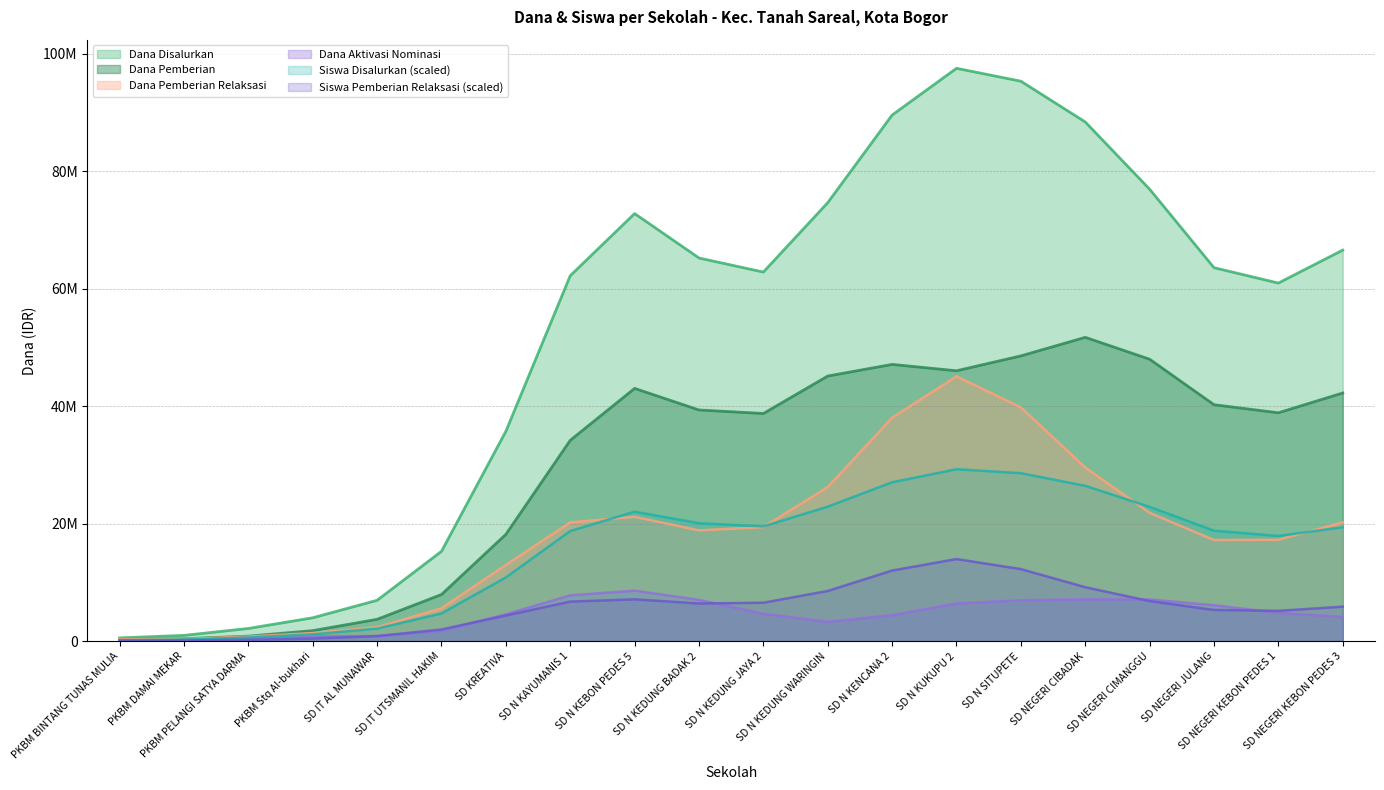

True or false: Dana Pemberian Relaksasi and Siswa Pemberian Relaksasi intersect in this chart.

False